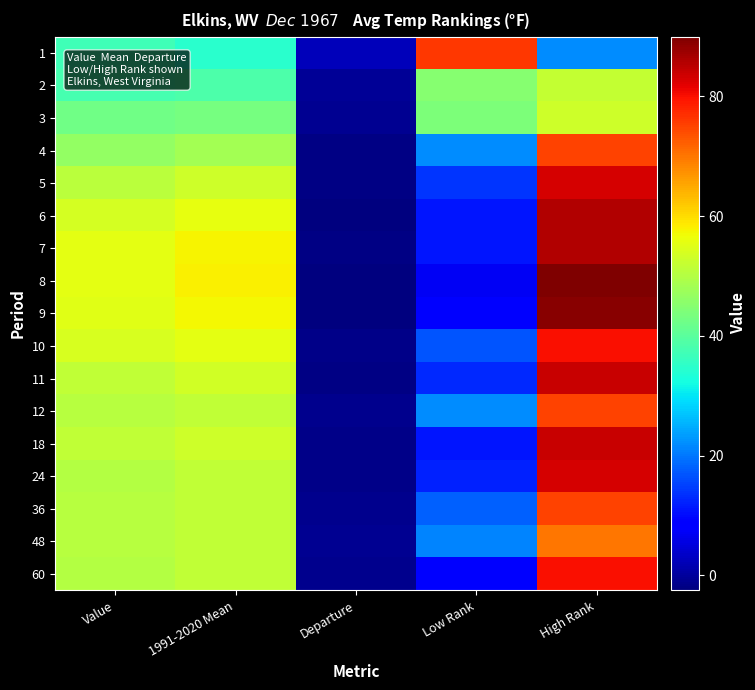

Reading left to right, list all the values displayed in this chart.

1: Value=37.2	1991-2020 Mean=34.7	Departure=2.5	Low Rank=76.0	High Rank=22.0
2: Value=37.9	1991-2020 Mean=38.5	Departure=-0.6	Low Rank=45.0	High Rank=52.0
3: Value=42.5	1991-2020 Mean=43.2	Departure=-0.7	Low Rank=44.0	High Rank=53.0
4: Value=46.6	1991-2020 Mean=48.4	Departure=-1.8	Low Rank=22.0	High Rank=75.0
5: Value=50.7	1991-2020 Mean=52.8	Departure=-2.1	Low Rank=14.0	High Rank=83.0
6: Value=53.6	1991-2020 Mean=55.8	Departure=-2.2	Low Rank=11.0	High Rank=86.0
7: Value=55.6	1991-2020 Mean=57.5	Departure=-1.9	Low Rank=11.0	High Rank=86.0
8: Value=55.4	1991-2020 Mean=57.9	Departure=-2.5	Low Rank=7.0	High Rank=90.0
9: Value=55.0	1991-2020 Mean=57.2	Departure=-2.2	Low Rank=8.0	High Rank=89.0
10: Value=53.9	1991-2020 Mean=55.5	Departure=-1.6	Low Rank=17.0	High Rank=80.0
11: Value=51.6	1991-2020 Mean=53.5	Departure=-1.9	Low Rank=13.0	High Rank=84.0
12: Value=50.3	1991-2020 Mean=51.6	Departure=-1.3	Low Rank=22.0	High Rank=75.0
18: Value=51.5	1991-2020 Mean=53.0	Departure=-1.5	Low Rank=11.0	High Rank=84.0
24: Value=50.0	1991-2020 Mean=51.6	Departure=-1.6	Low Rank=12.0	High Rank=83.0
36: Value=50.4	1991-2020 Mean=51.5	Departure=-1.1	Low Rank=18.0	High Rank=75.0
48: Value=50.6	1991-2020 Mean=51.5	Departure=-0.9	Low Rank=21.0	High Rank=70.0
60: Value=50.2	1991-2020 Mean=51.5	Departure=-1.3	Low Rank=9.0	High Rank=80.0